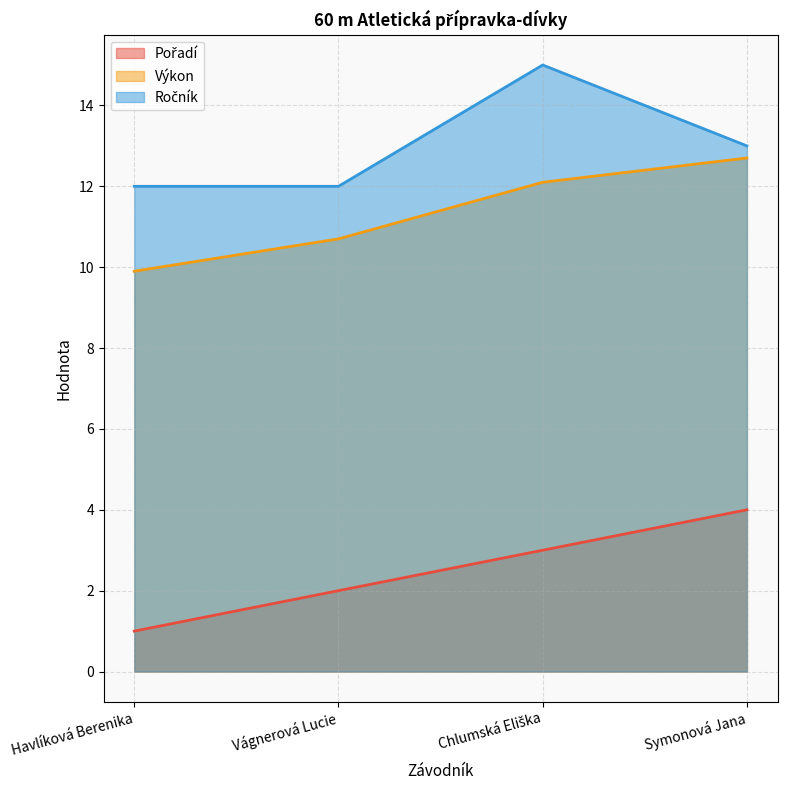

Which series has the largest total across all categories?

Ročník